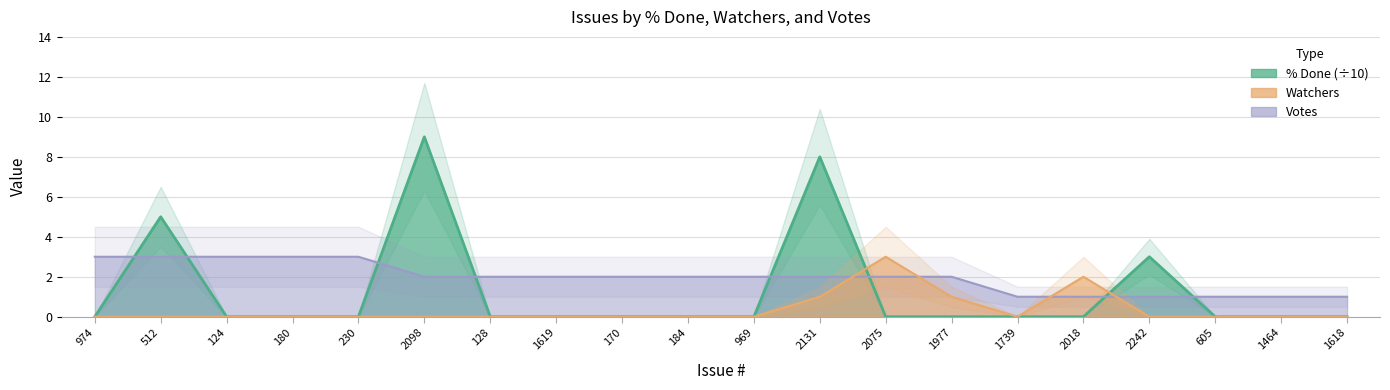

What position from the left is 230?

5